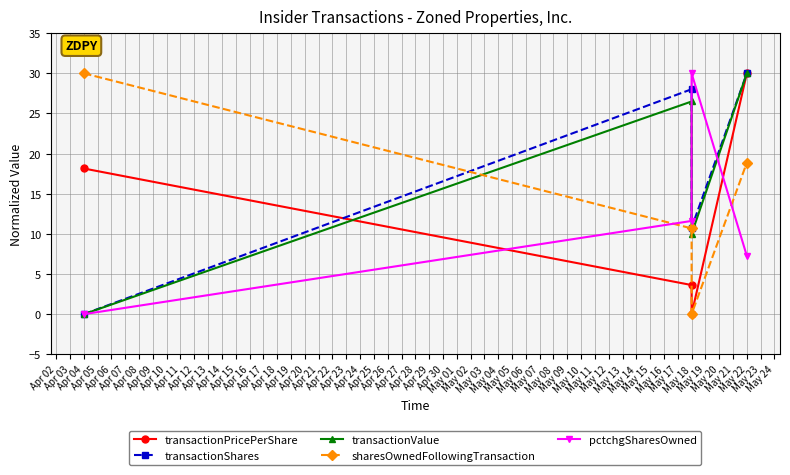

In pctchgSharesOwned, how many points are higher than both neighbors (excluding endpoints)?

1